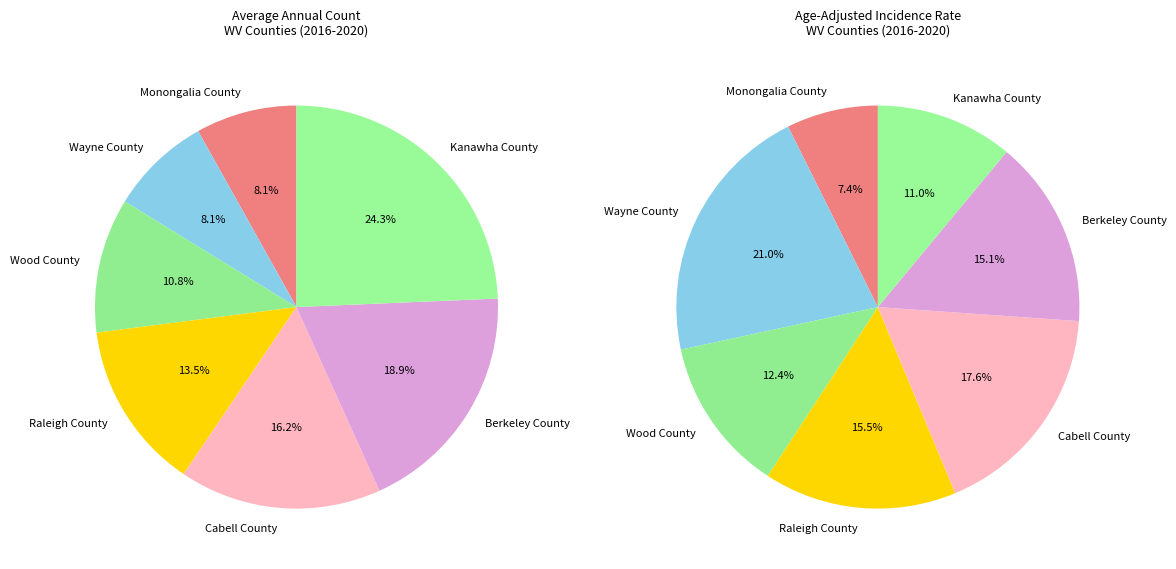

Rank the categories by value from lowest to highest.

Monongalia County, Wayne County, Wood County, Raleigh County, Cabell County, Berkeley County, Kanawha County